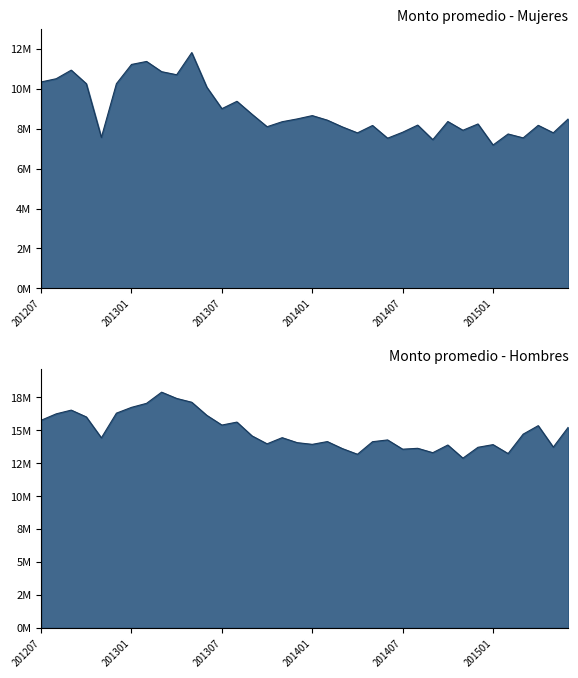

How many interior local valleys does the Monto Mujeres ($) series have?

11